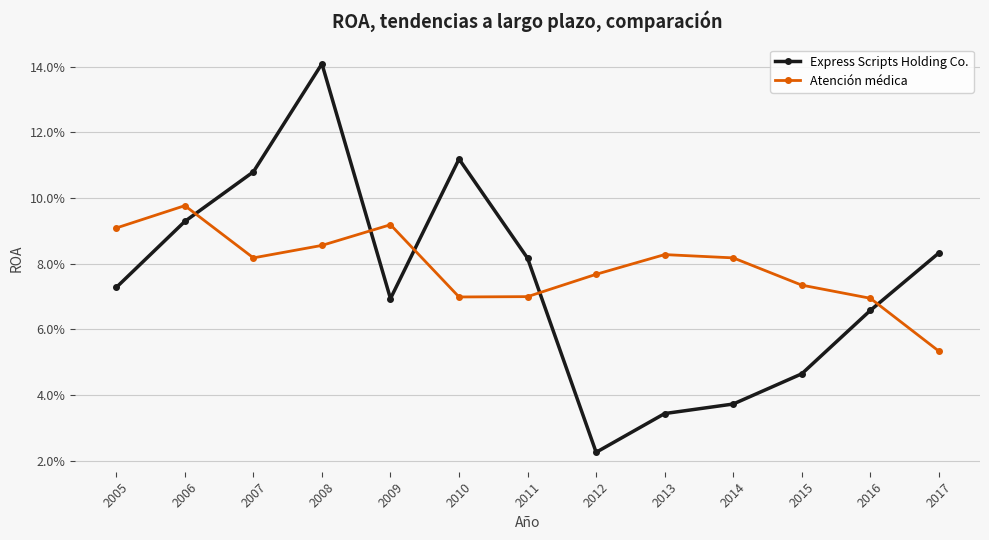

Between which two adjacent categories do Atención médica and Express Scripts Holding Co. first intersect?

2006 and 2007